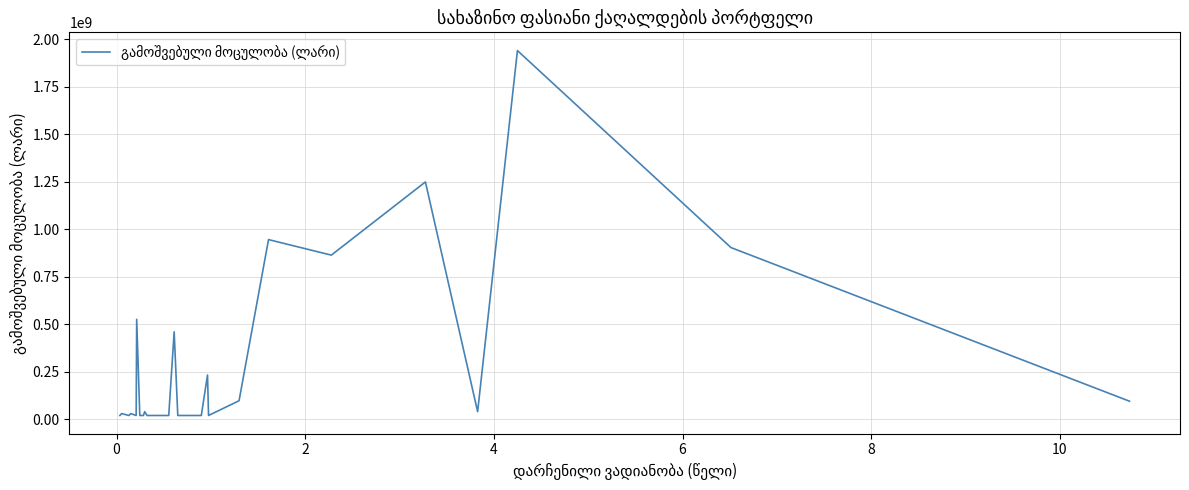

What is the maximum value shown in the chart?

1940370000